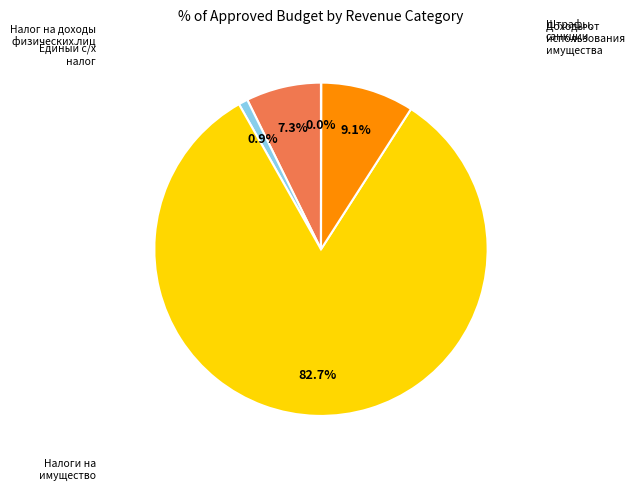

Does any single category account for the majority?

Yes